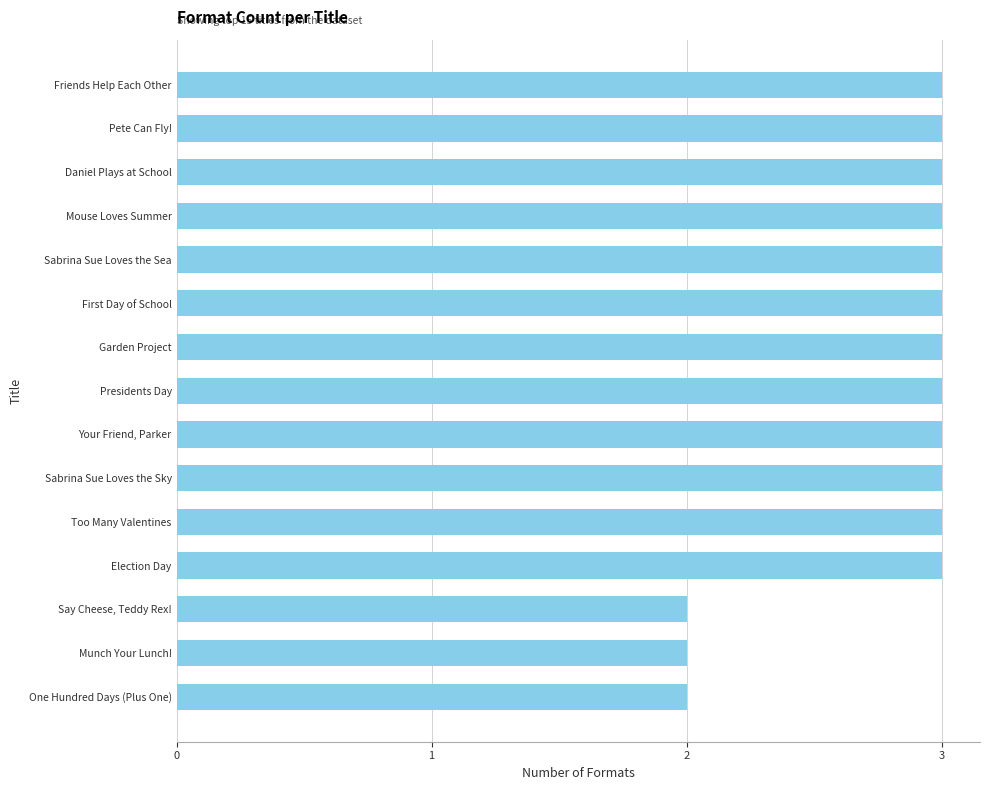

Read the value at Your Friend, Parker.

3